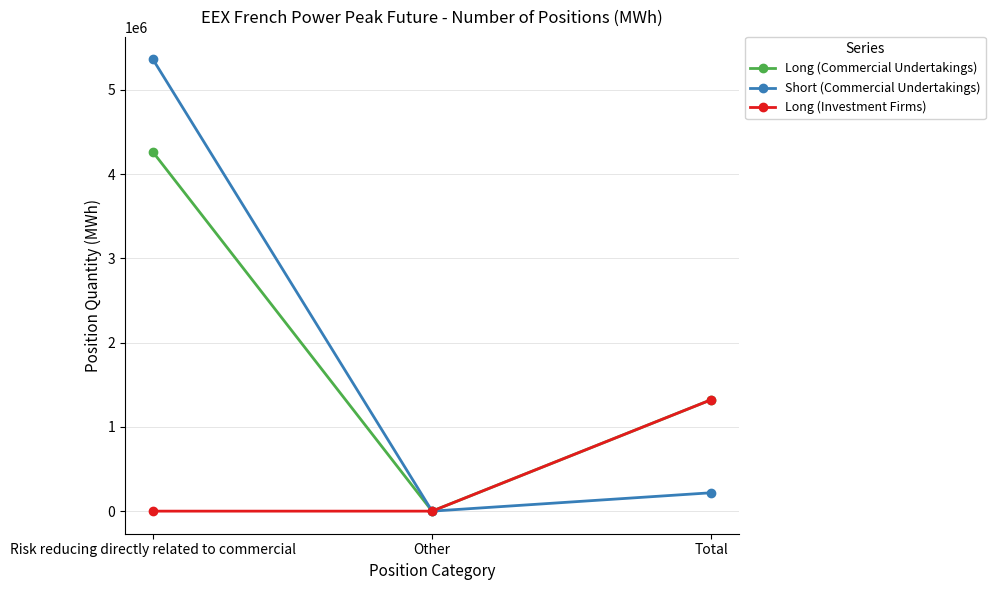

List the series in order of their peak value, highest first.

Short (Commercial Undertakings), Long (Commercial Undertakings), Long (Investment Firms)